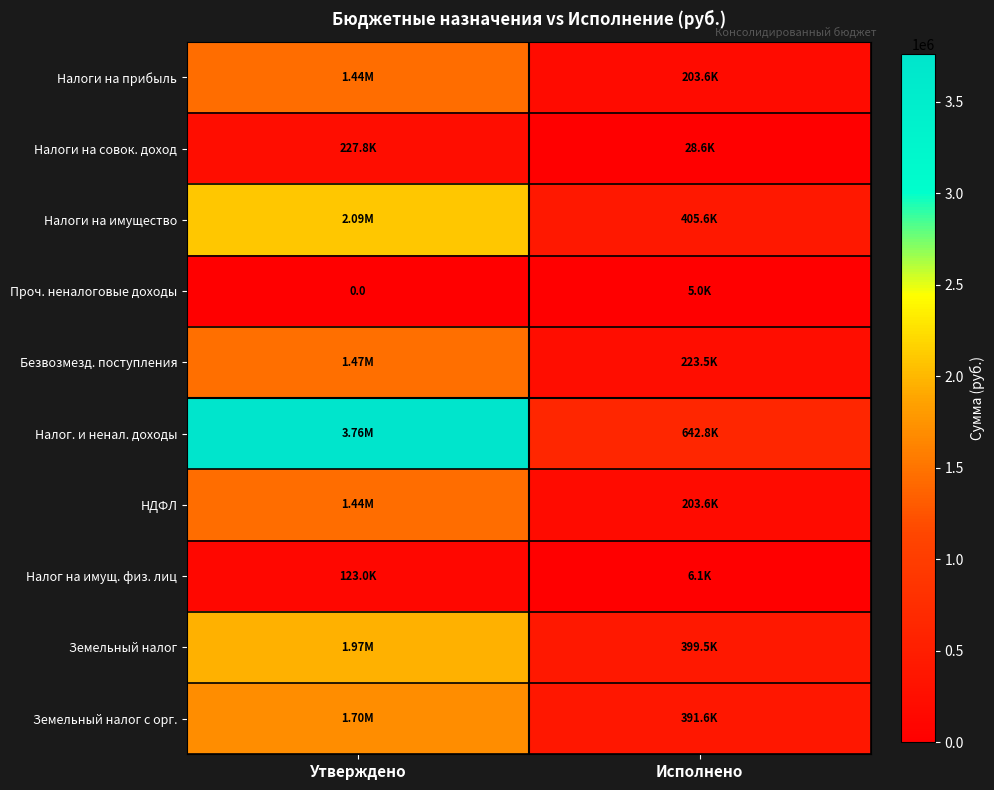

What is the difference between the Налог на имущ. физ. лиц values at Утверждено and Исполнено?

116927.4